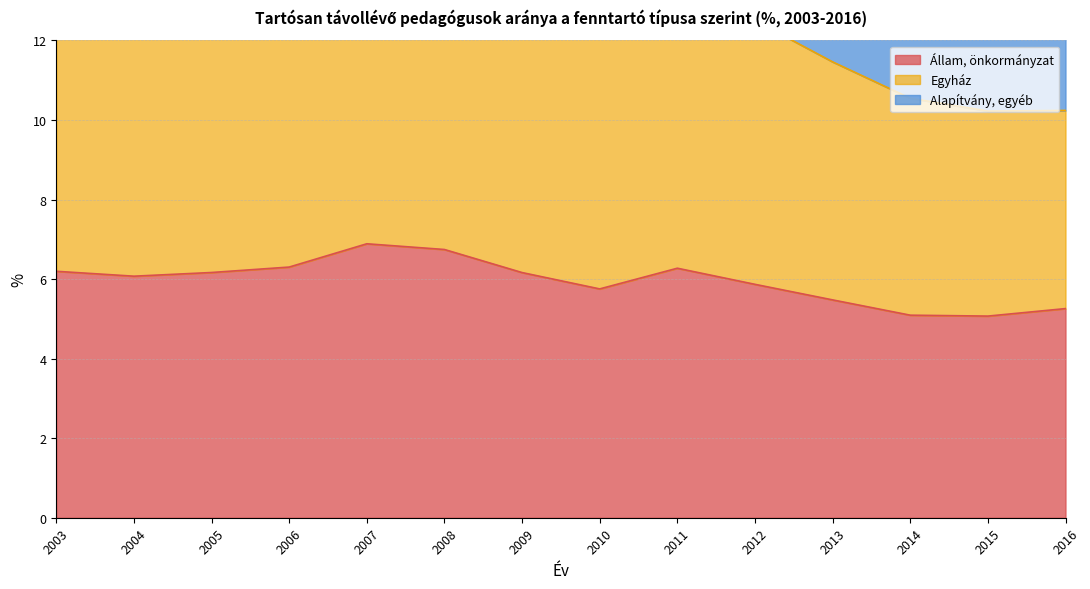

Where is the first local maximum for Állam, önkormányzat?

2007